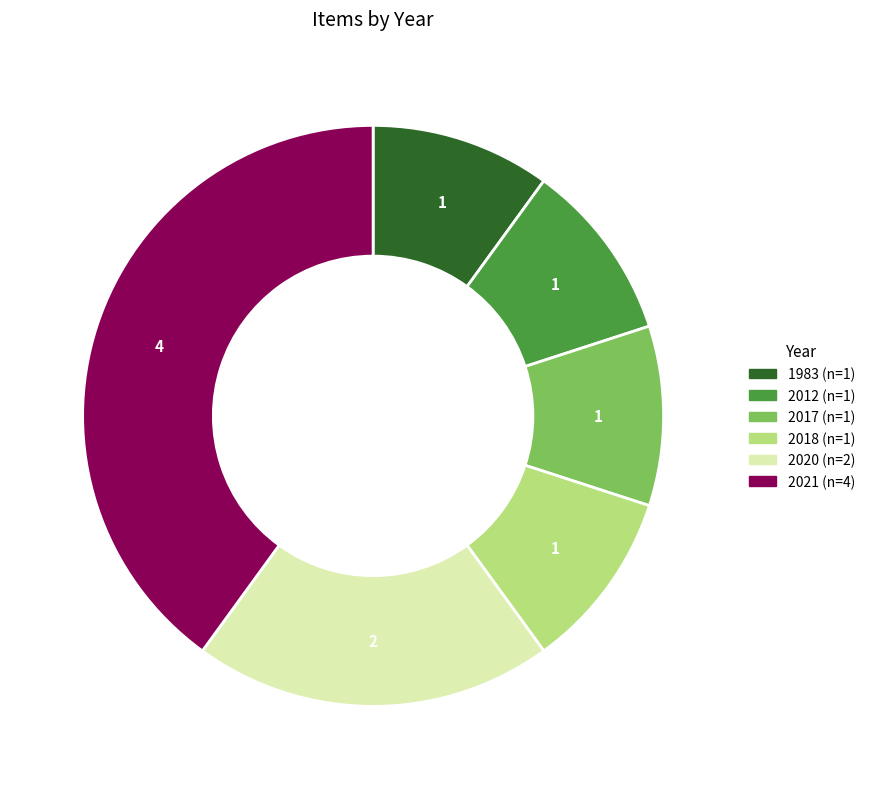

Is there a majority slice in this chart?

No